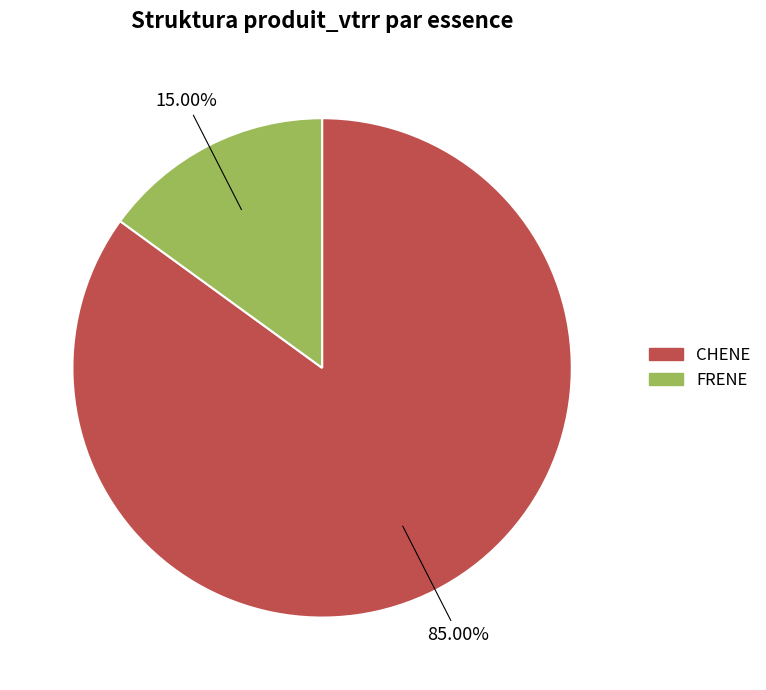

Is there any slice that represents more than half of the pie?

Yes